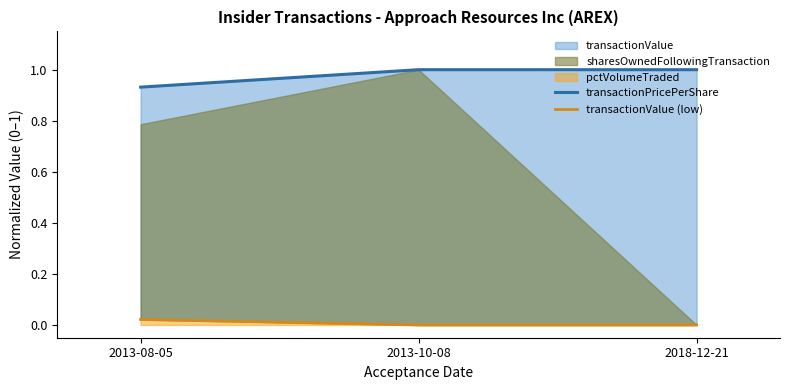

What is the minimum value for transactionPricePerShare?

0.9